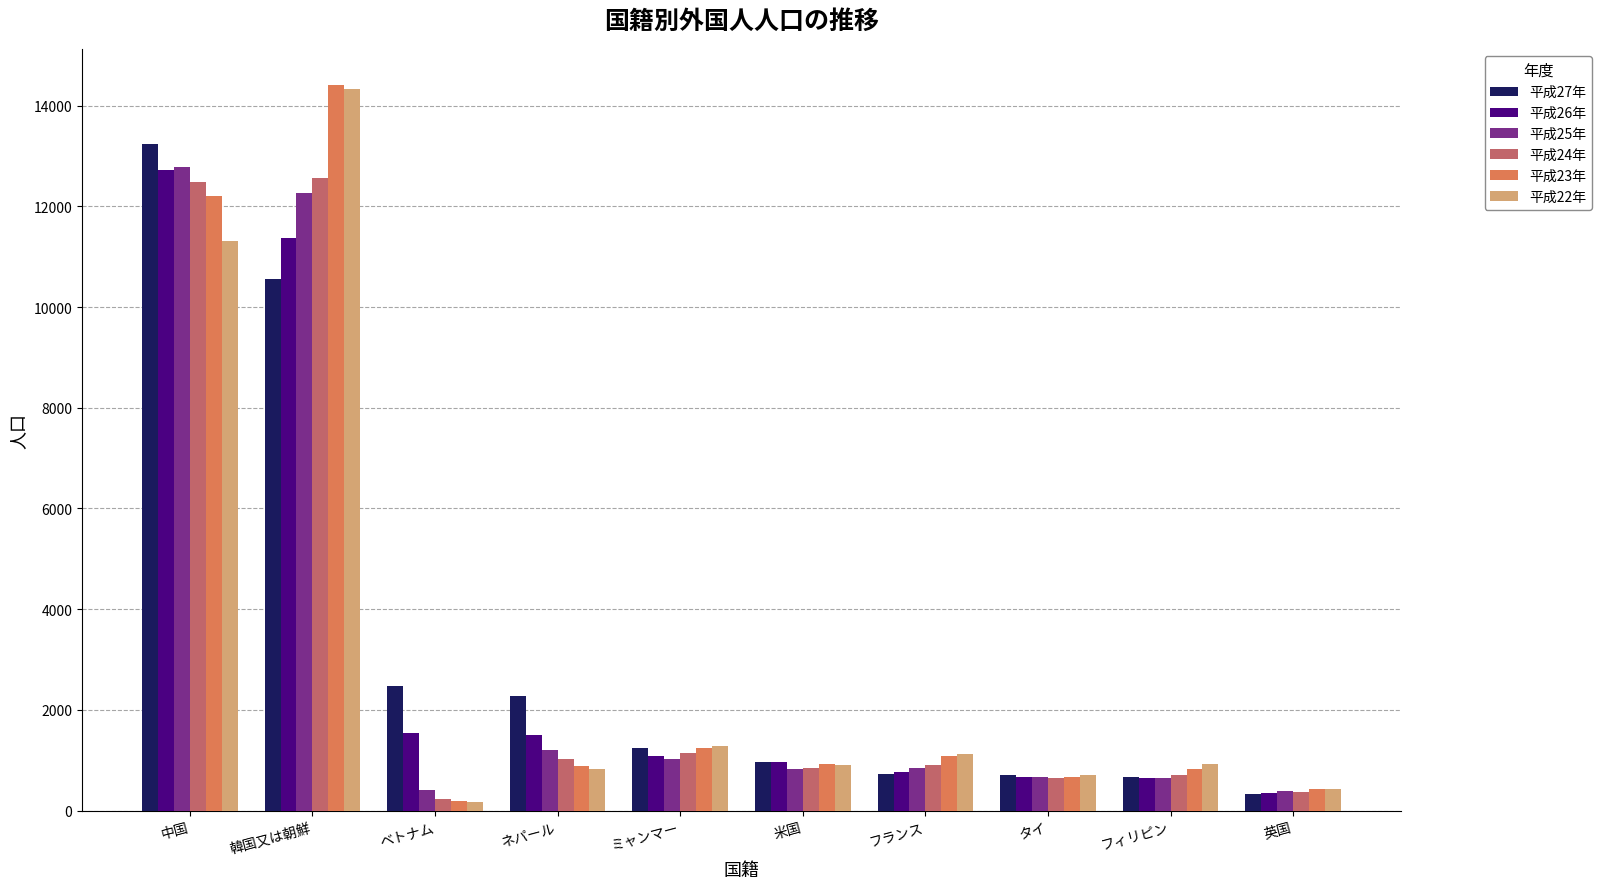

Which series changed the most between 中国 and ミャンマー?

平成27年